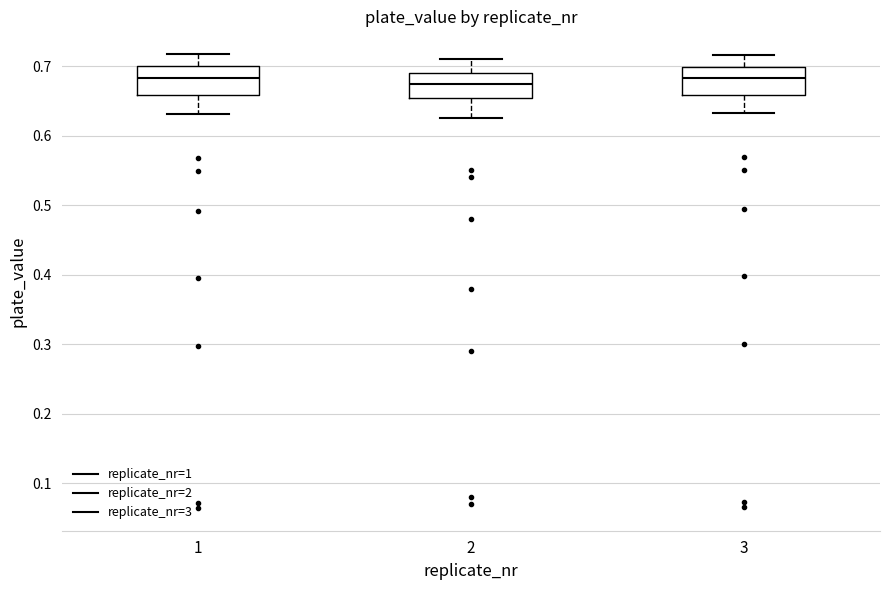

Where does the upper whisker of the box at x = 2 end on the y-axis? The values are not printed on the chart, so give them approximately, as read against the axis.

0.71